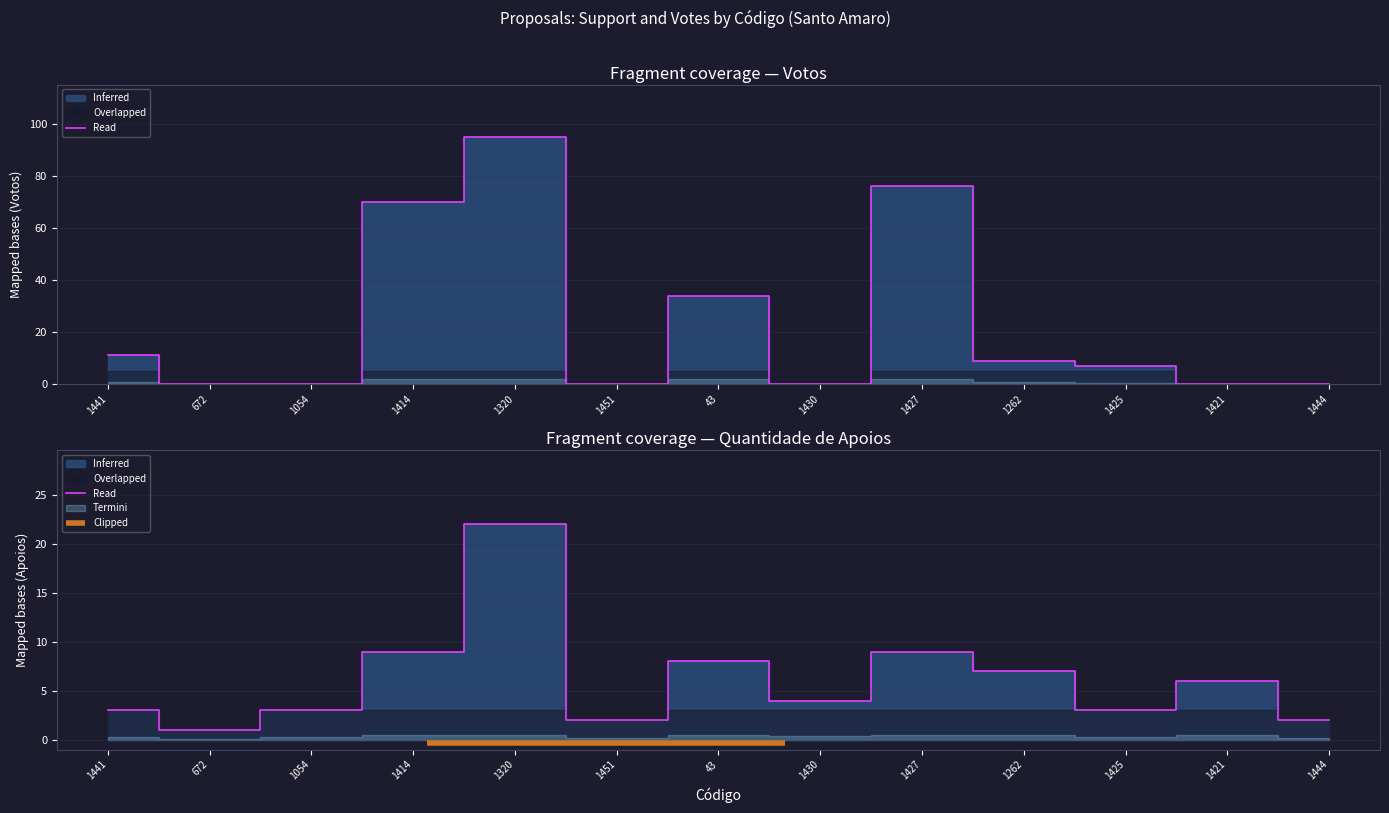

What is the sum of all Votos values?

302